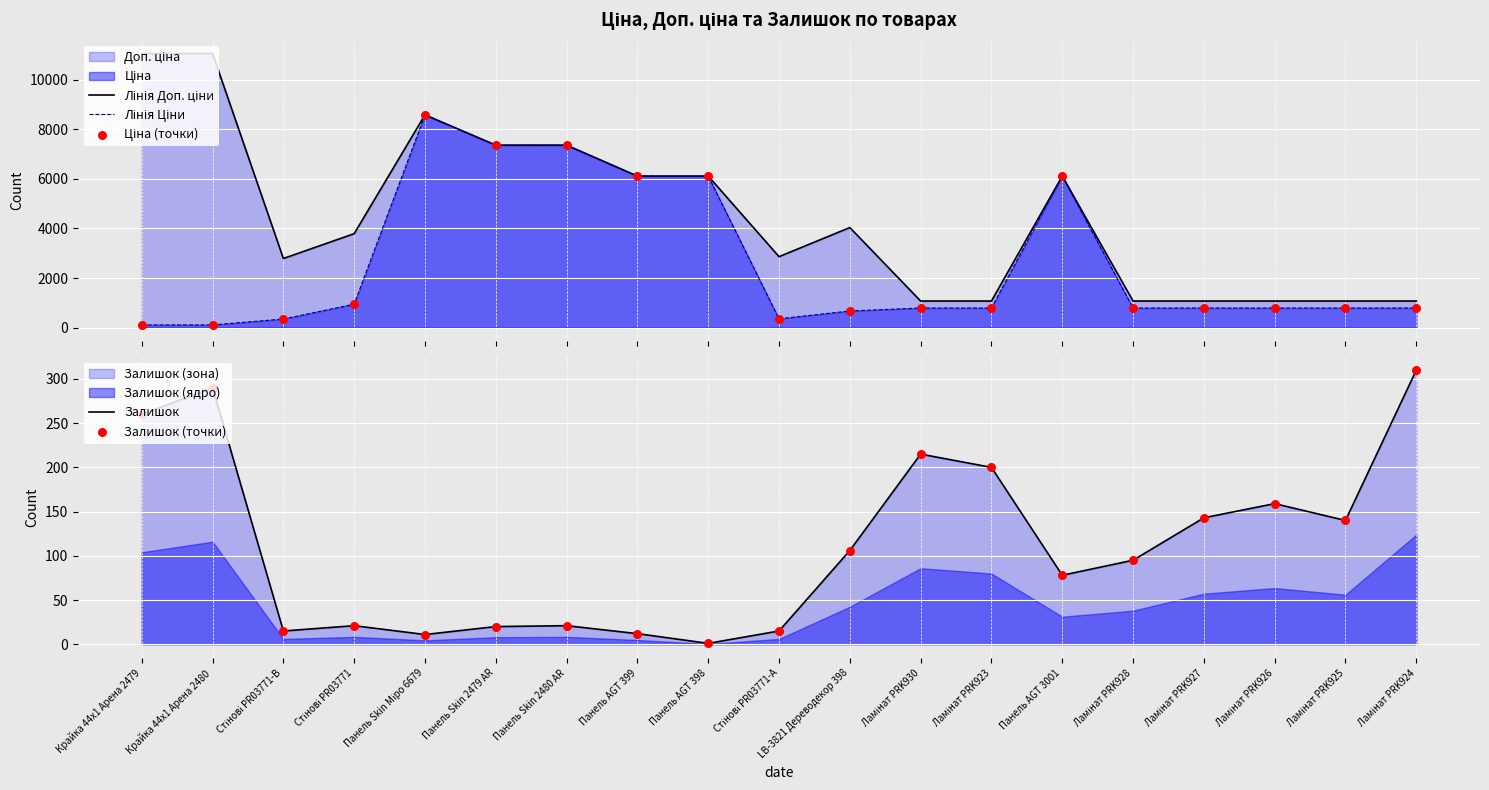

True or false: Залишок has a value of 401 at Крайка 44x1 Арена 2480.

False